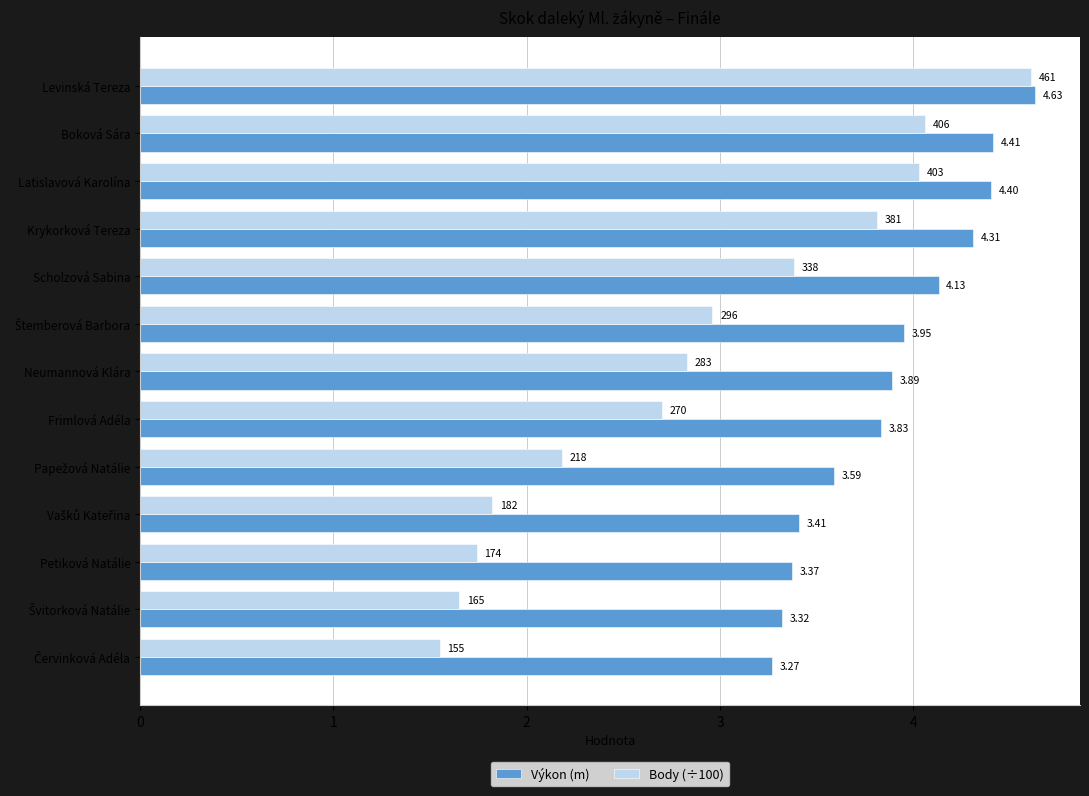

What is the difference between the maximum and minimum values in the Body (÷100) series?

3.1